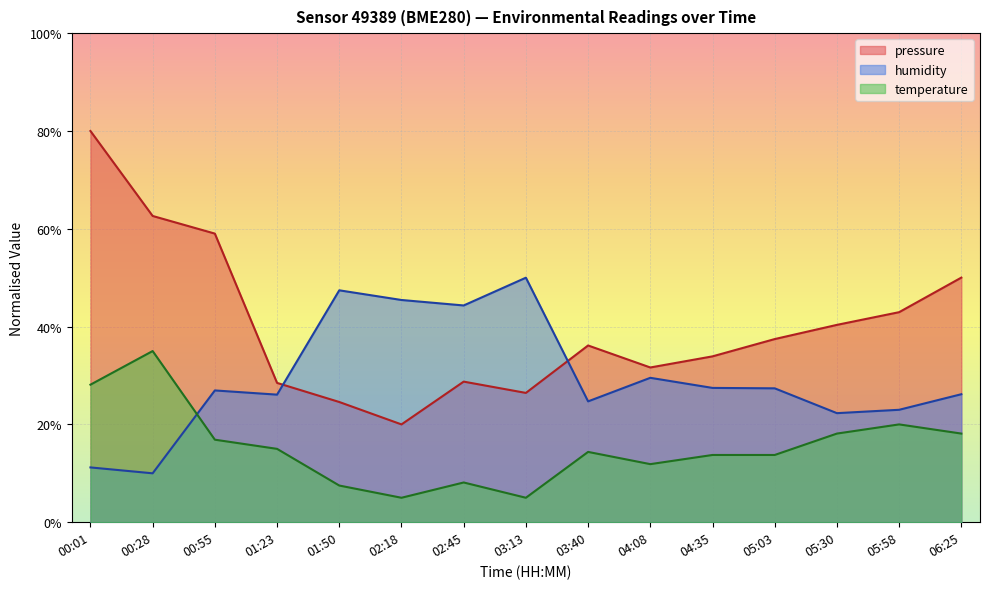

What is the difference between the highest and lowest values at 05:58?

22.9